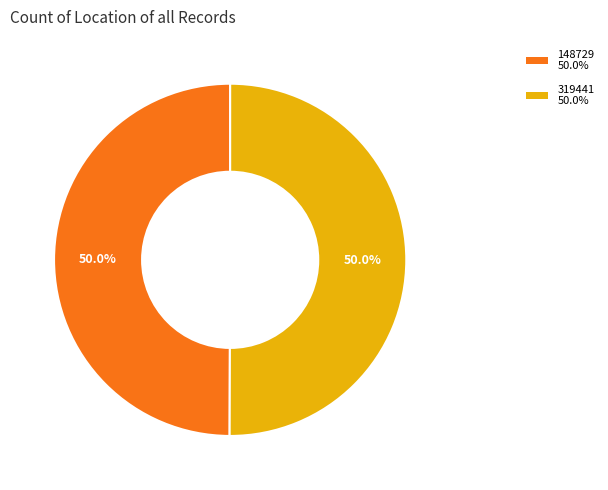

The 319441 slice represents 50% of the pie. True or false?

True